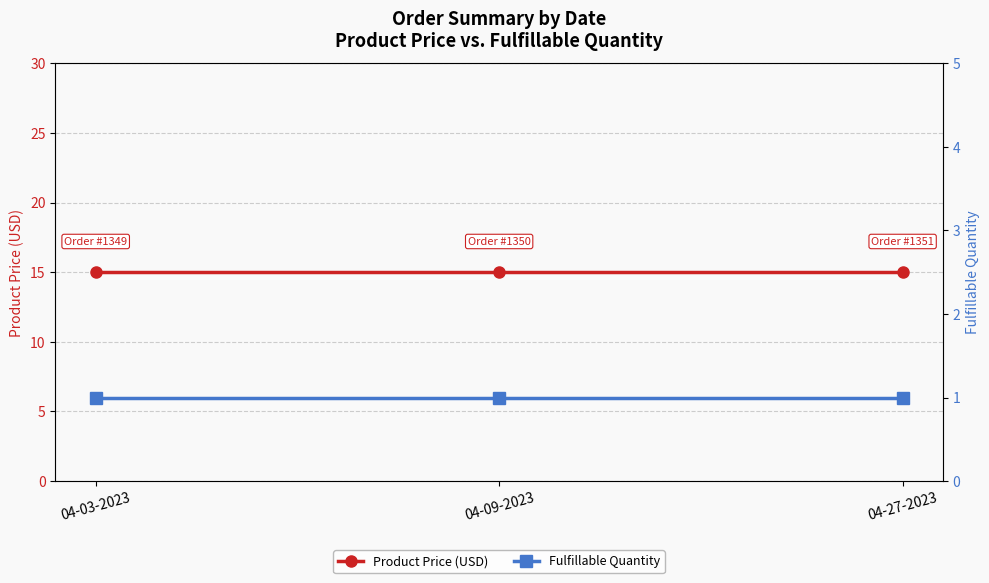

Read the Fulfillable Quantity value at 04-03-2023.

1.0